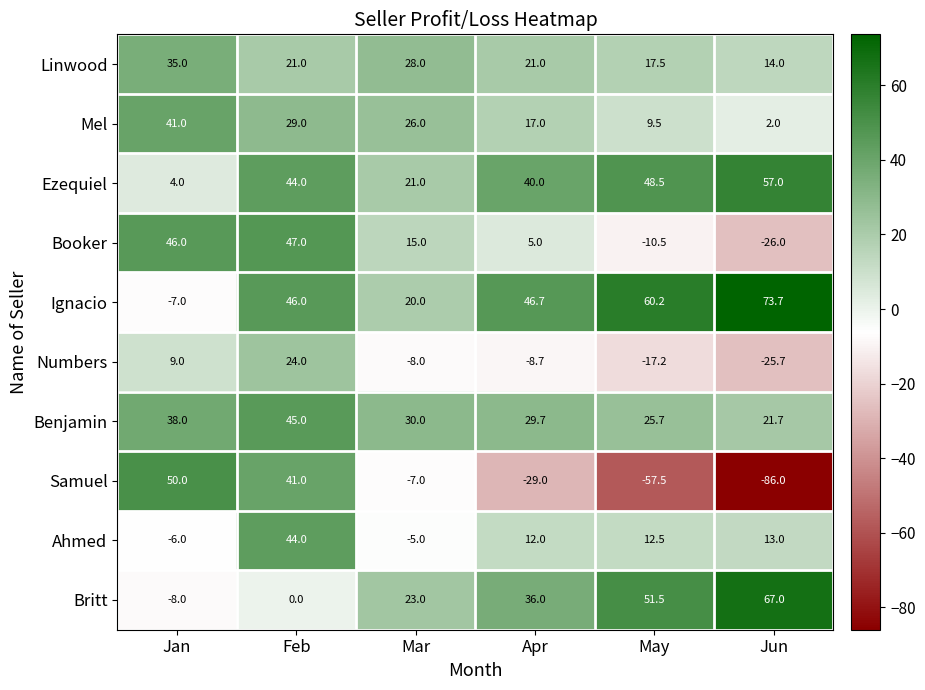

What is the sum of the Ahmed values at Mar and Feb?

39.0